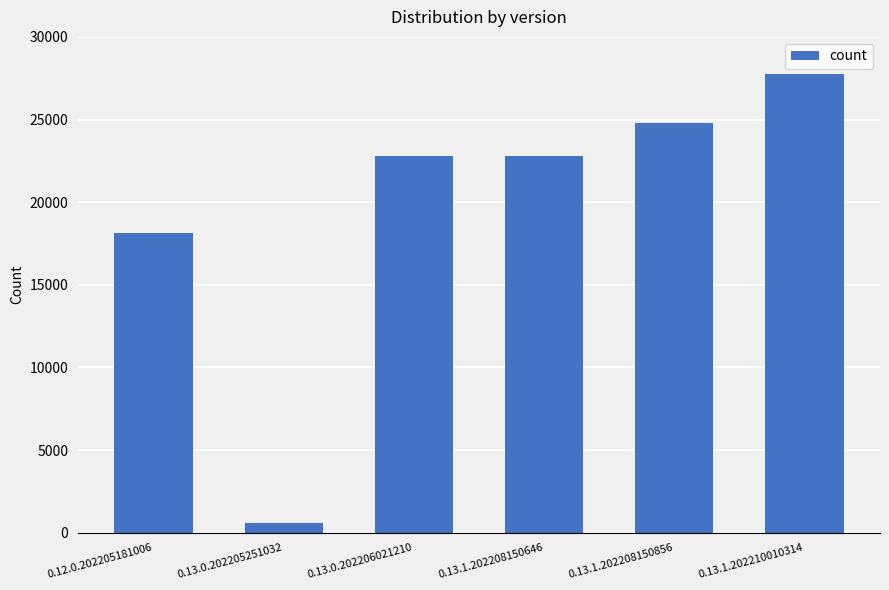

At which category does the chart reach its minimum across all series?

0.13.0.202205251032